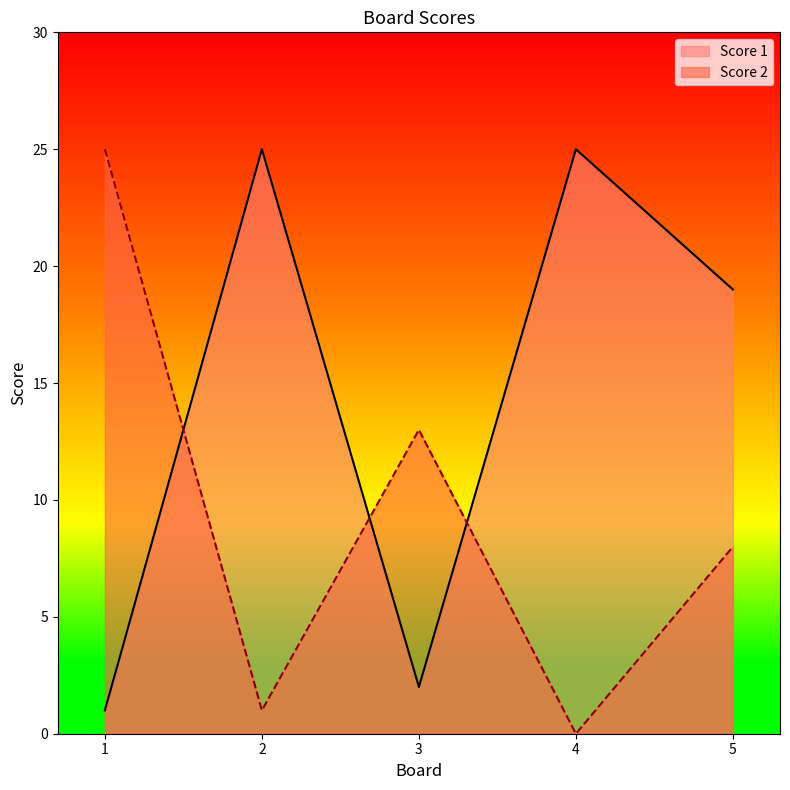

Rank the series by their maximum value, from highest to lowest.

Score 1, Score 2